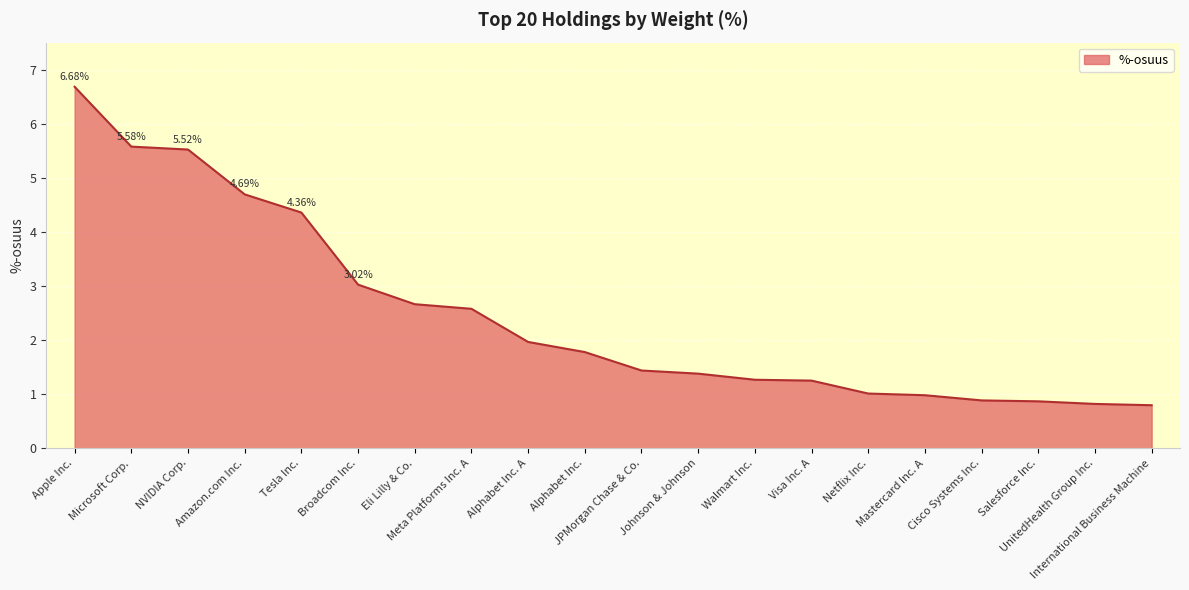

The chart shows a value of 1.0 at Netflix Inc.. True or false?

True